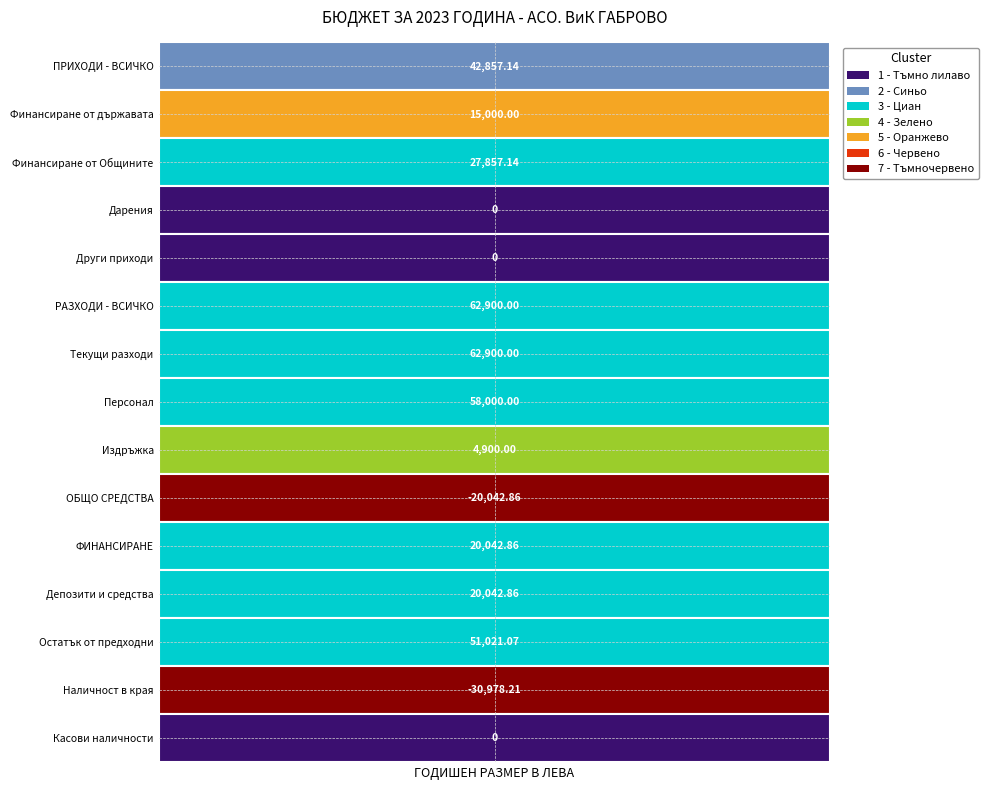

What is the average value?

20966.7